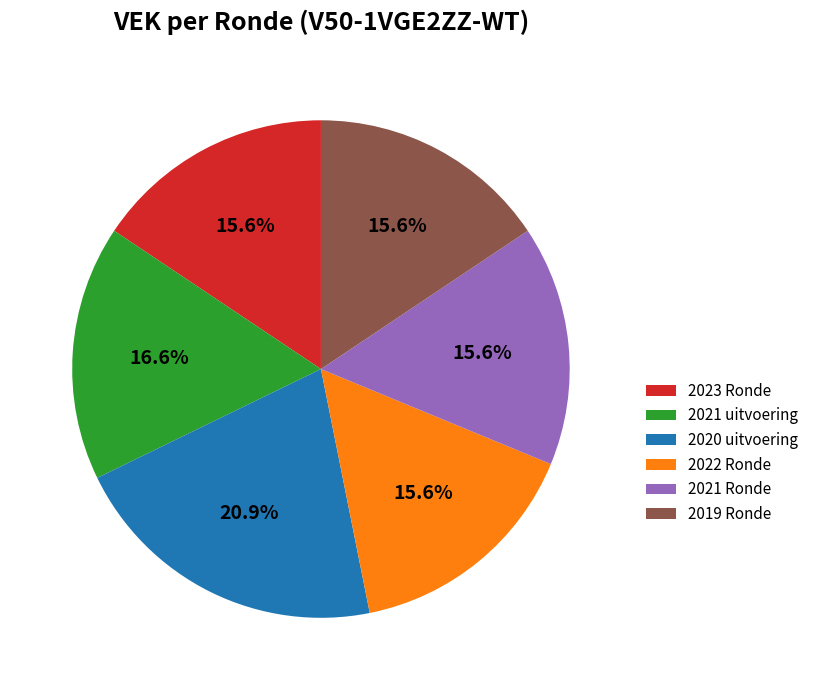

What is the largest slice in the pie chart?

2020 uitvoering